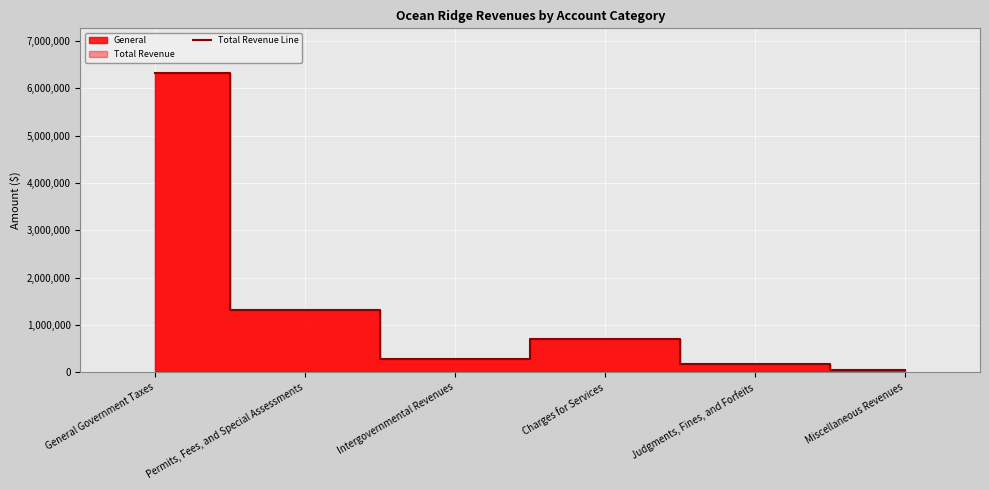

What is the ratio of the value at General Government Taxes to the value at Judgments, Fines, and Forfeits?

36.6